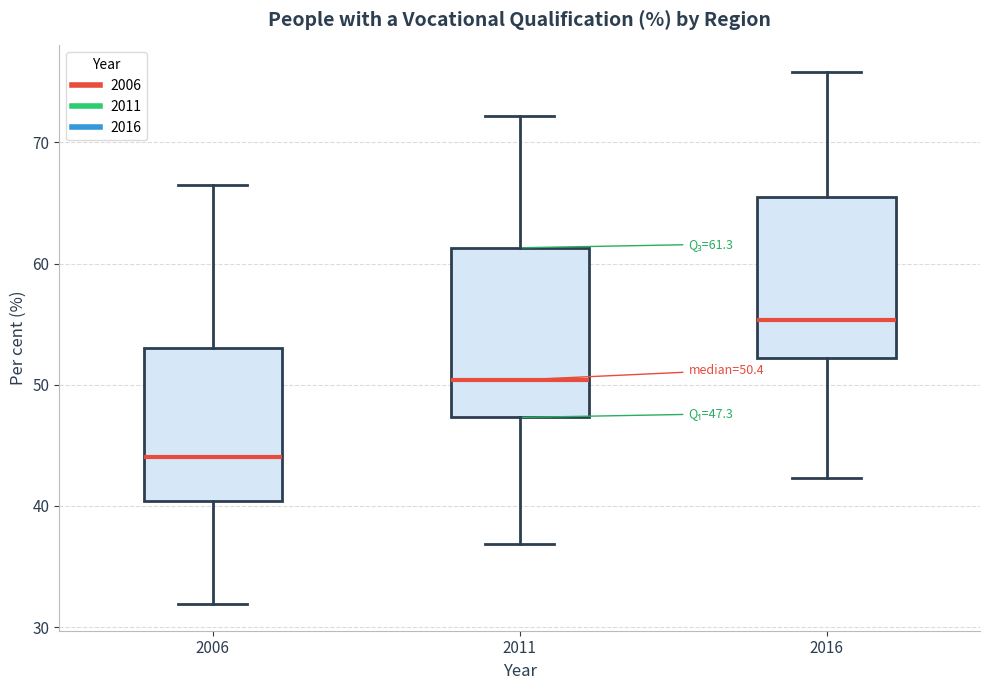

Which box's median line is the highest?

2016